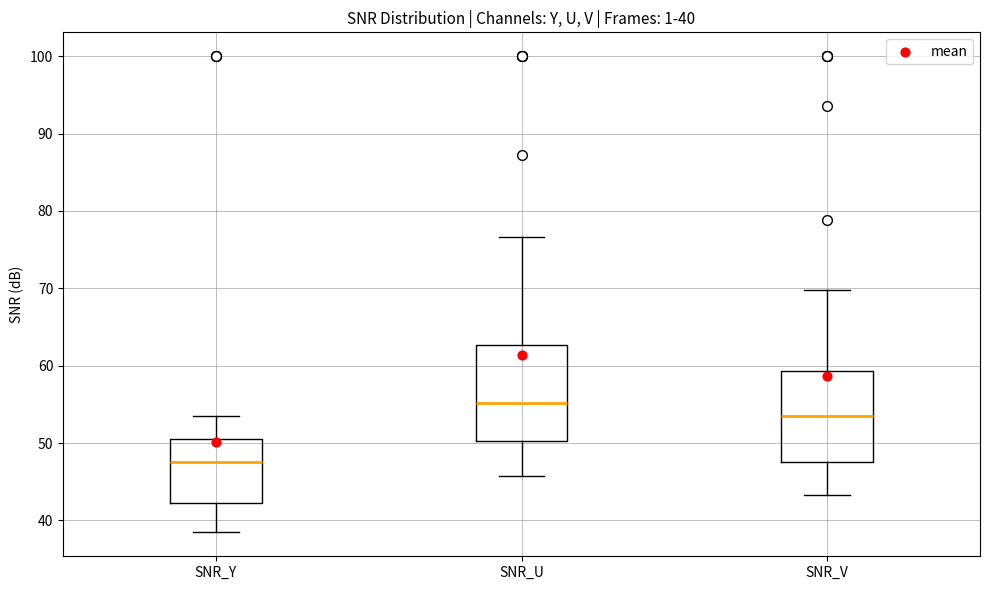

Which box's median line is the highest?

SNR_U